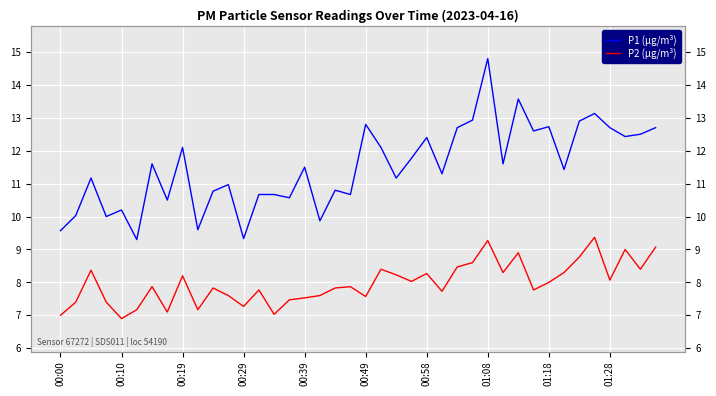

What is the difference between the maximum and minimum values in the P1 (µg/m³) series?

5.5